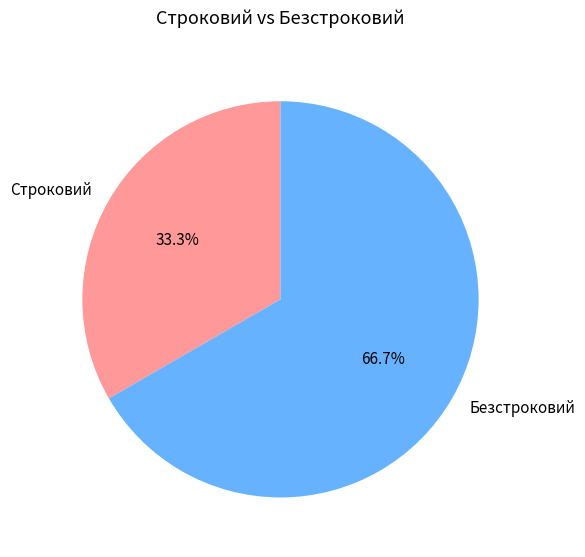

Which has a higher value, Безстроковий or Строковий?

Безстроковий